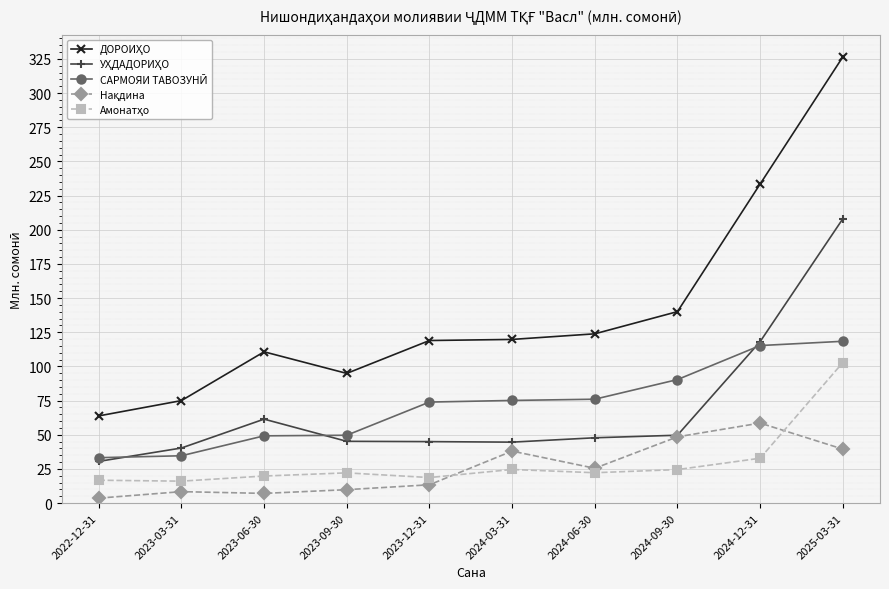

What is the label of the 8th point from the left?

2024-09-30